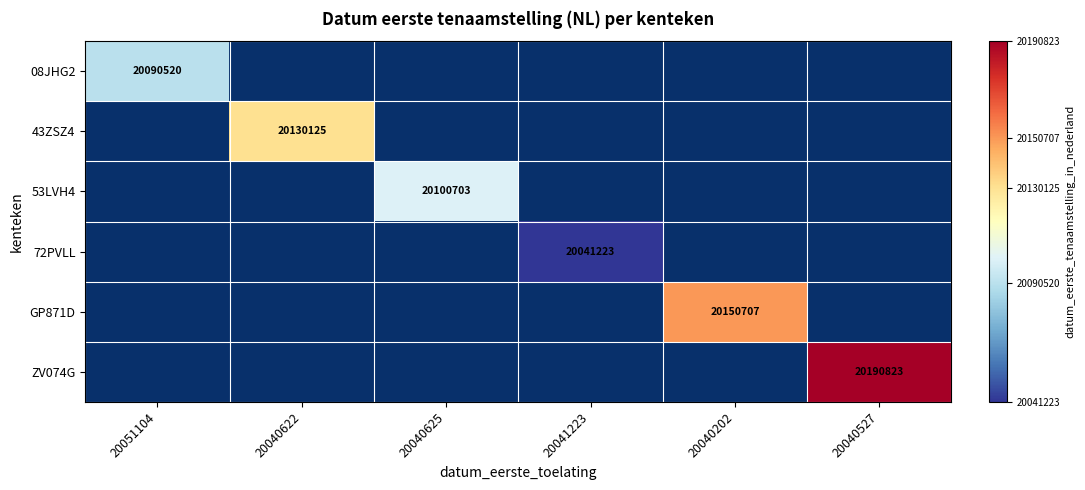

Rank the categories by 43ZSZ4 value from lowest to highest.

20051104, 20040622, 20040625, 20041223, 20040202, 20040527